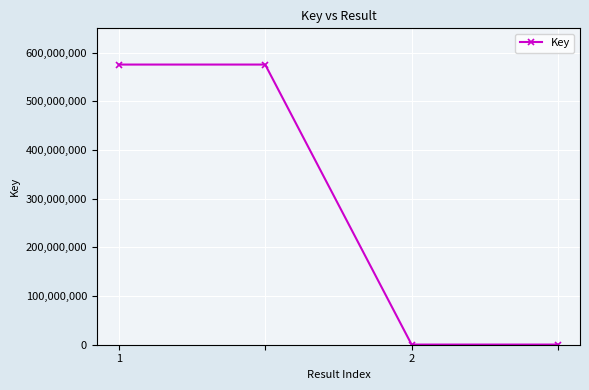

What is the average value?

287947852